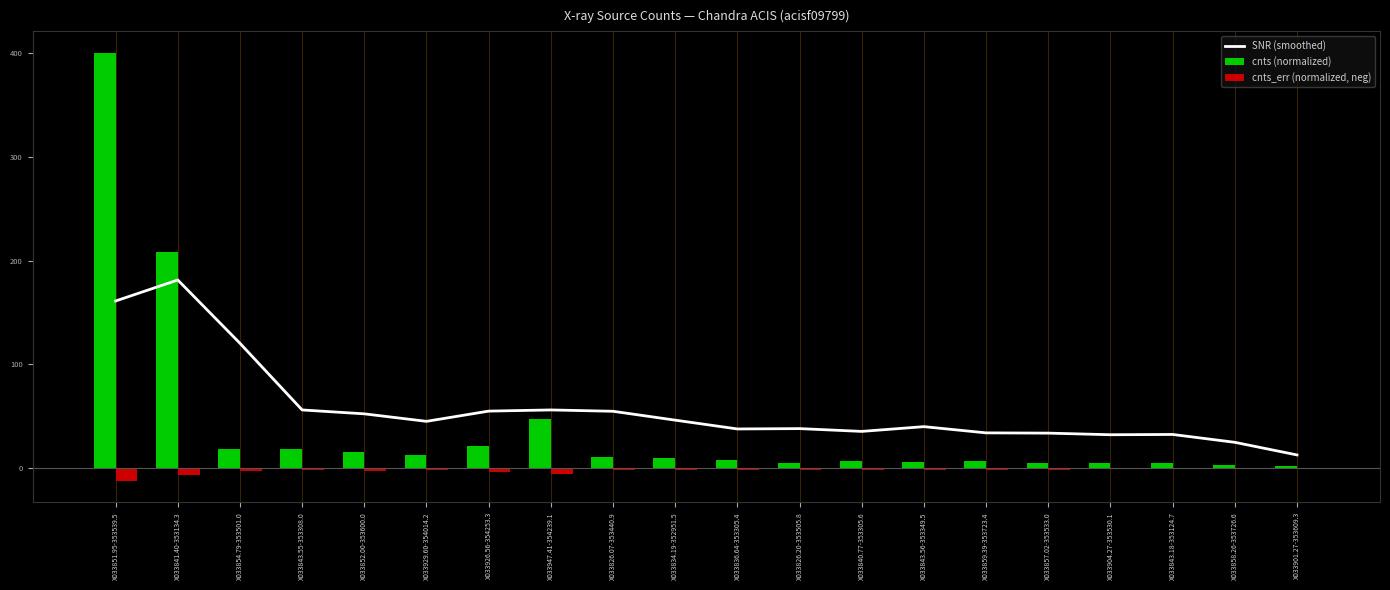

What position from the left is X033836.64-353305.4?

11